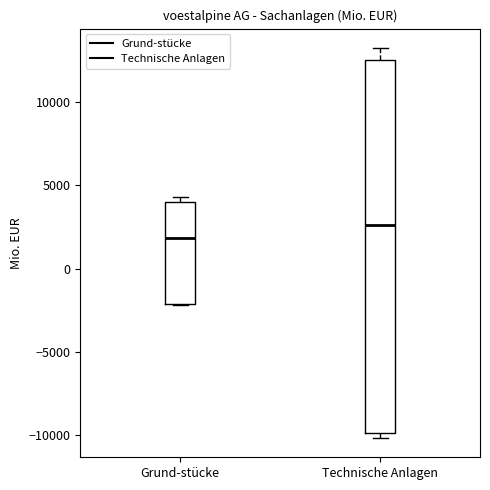

Where is the lower edge of the box for Grund-stücke on the y-axis? The values are not printed on the chart, so give them approximately, as read against the axis.

-2000